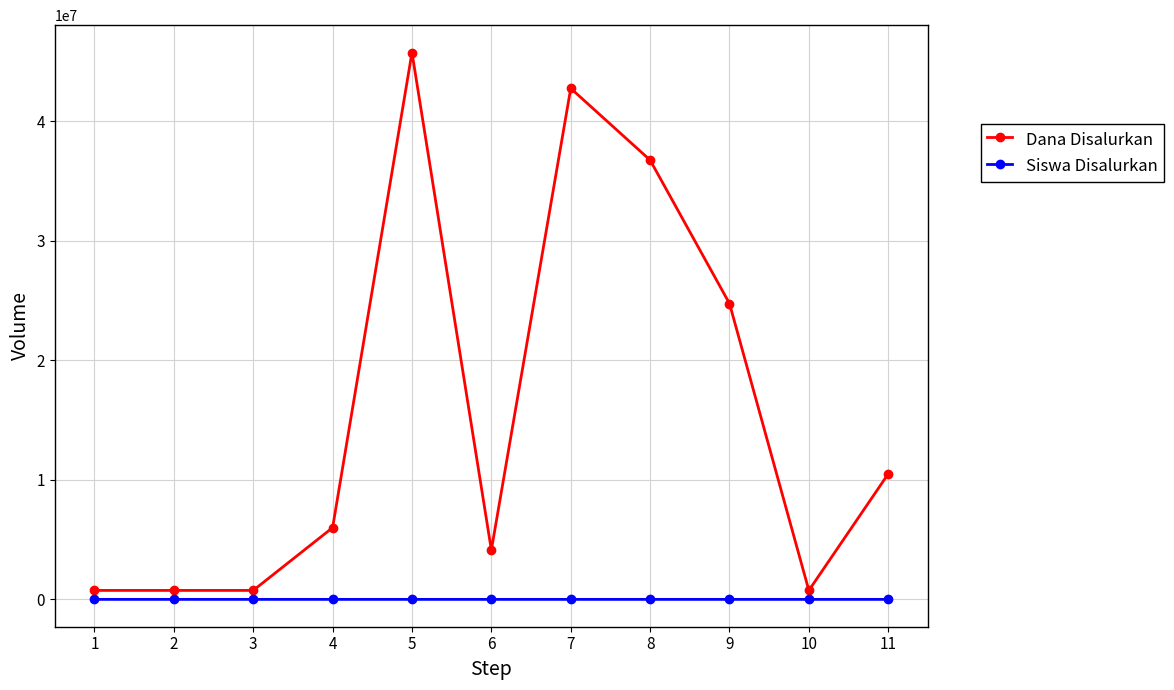

True or false: Siswa Disalurkan has more than 0 points higher than both neighbors.

True